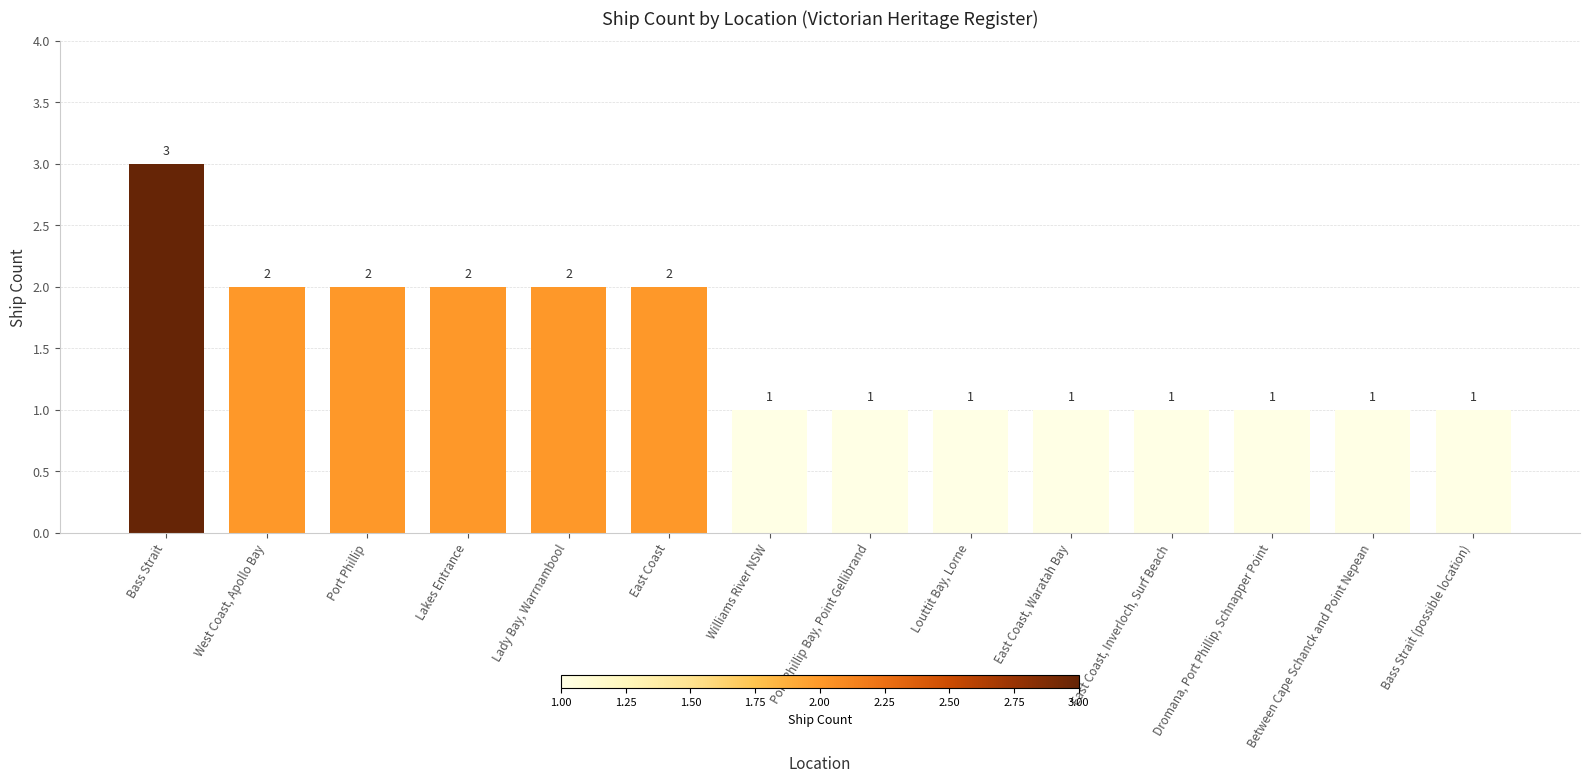

Between Lakes Entrance and East Coast, Waratah Bay, which is larger?

Lakes Entrance